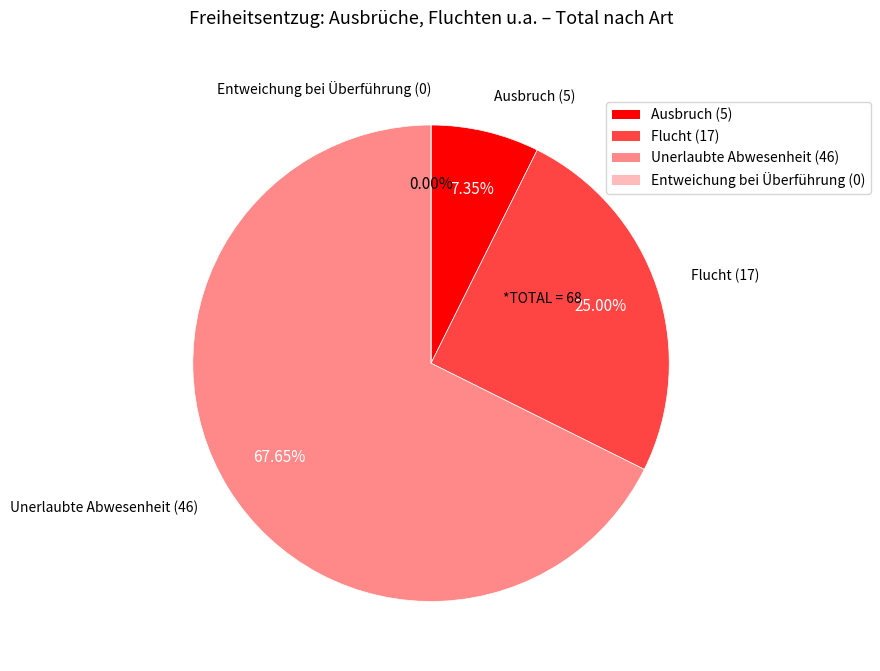

Approximately how many times larger is the value at Flucht compared to Ausbruch?

3.4